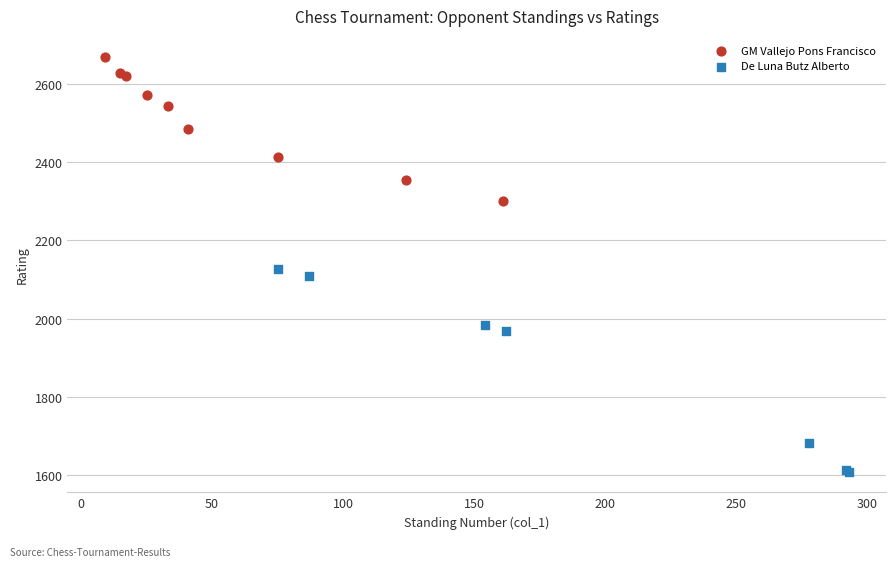

Which series reaches the minimum Y coordinate?

De Luna Butz Alberto